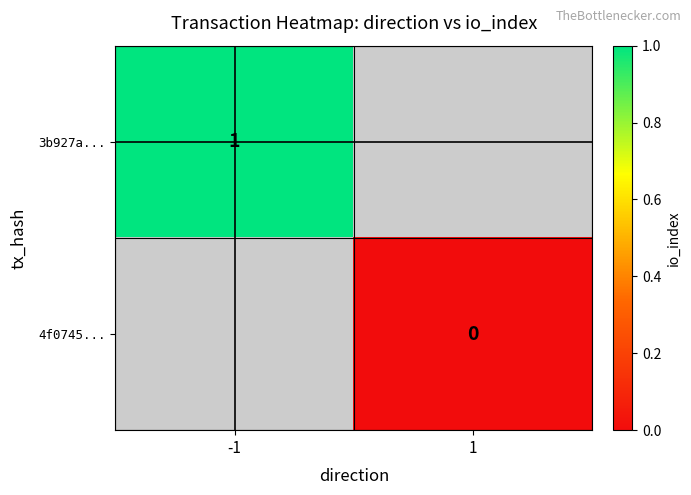

Is it true that 3b927a... equals 0 at -1?

False